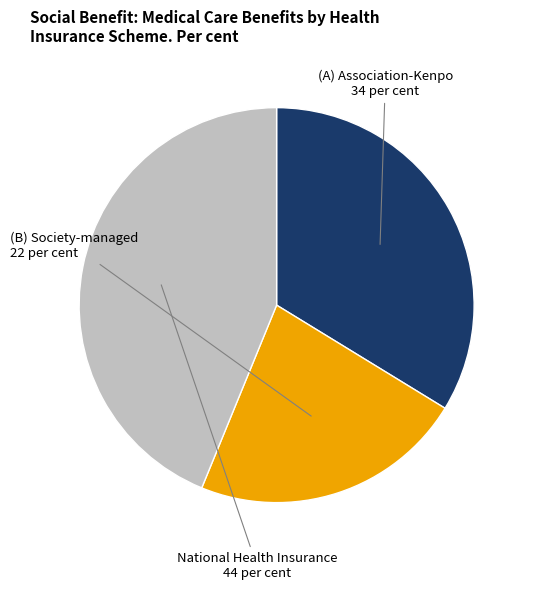

Is there any slice that represents more than half of the pie?

No